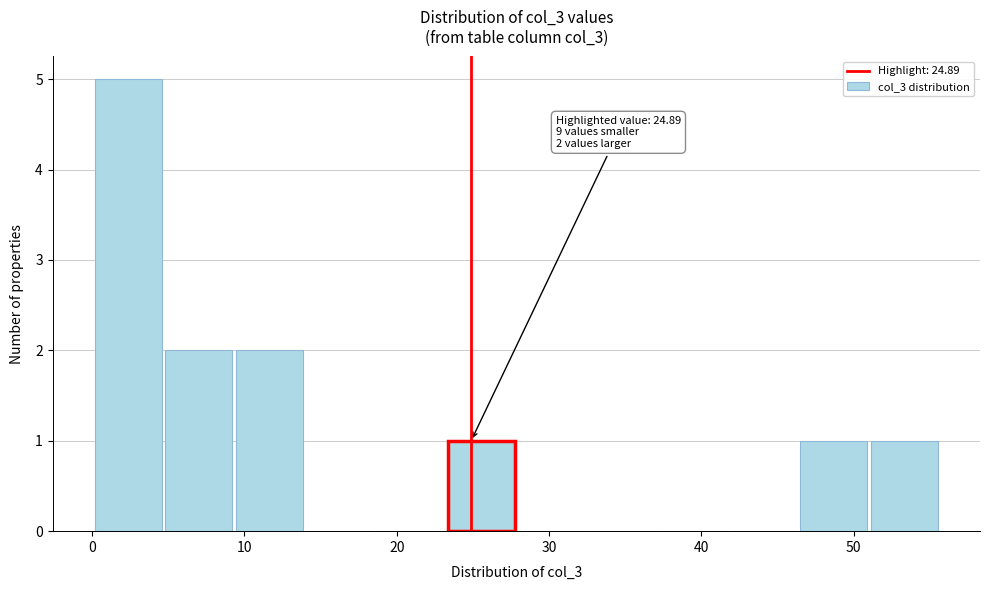

Over which range of the x-axis is the bar tallest?

0 to 5